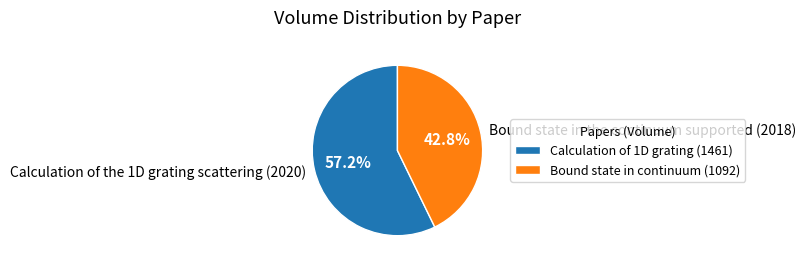

What is the total percentage of Calculation of the 1D grating scattering (2020) and Bound state in the continuum supported (2018)?

100.0%